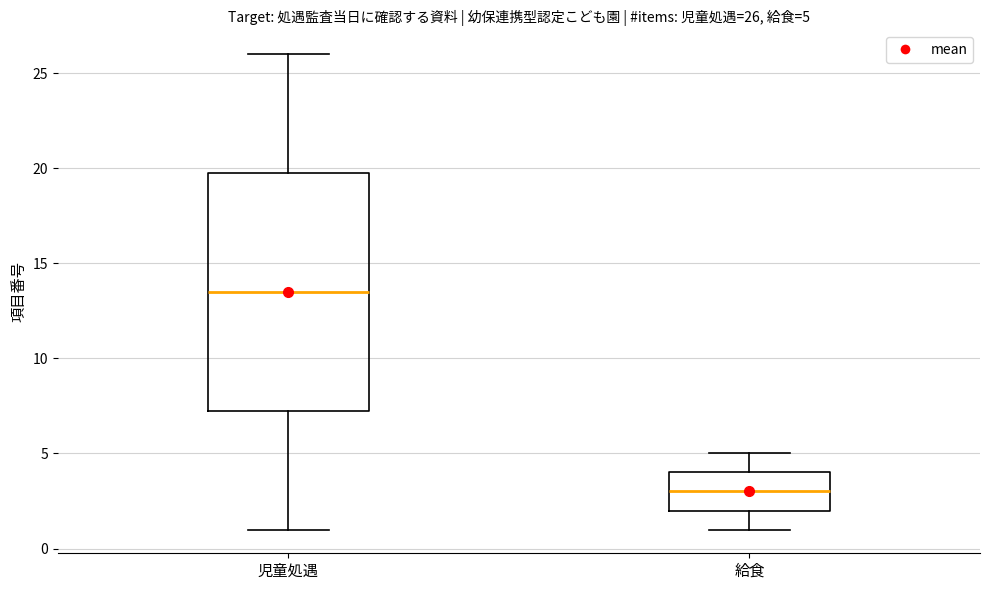

Which box's median line is the lowest?

給食